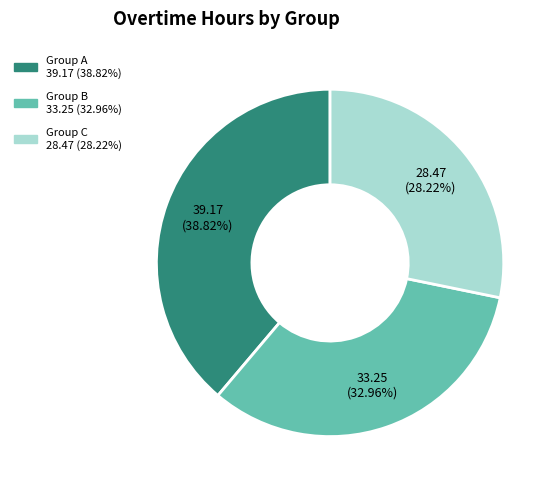

Does any single category account for the majority?

No